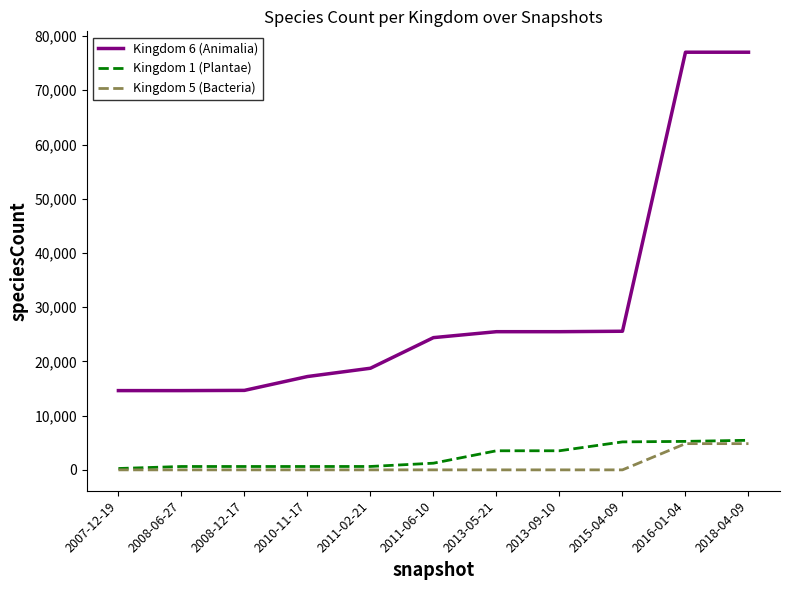

True or false: Kingdom 6 (Animalia) and Kingdom 1 (Plantae) cross at least once.

False